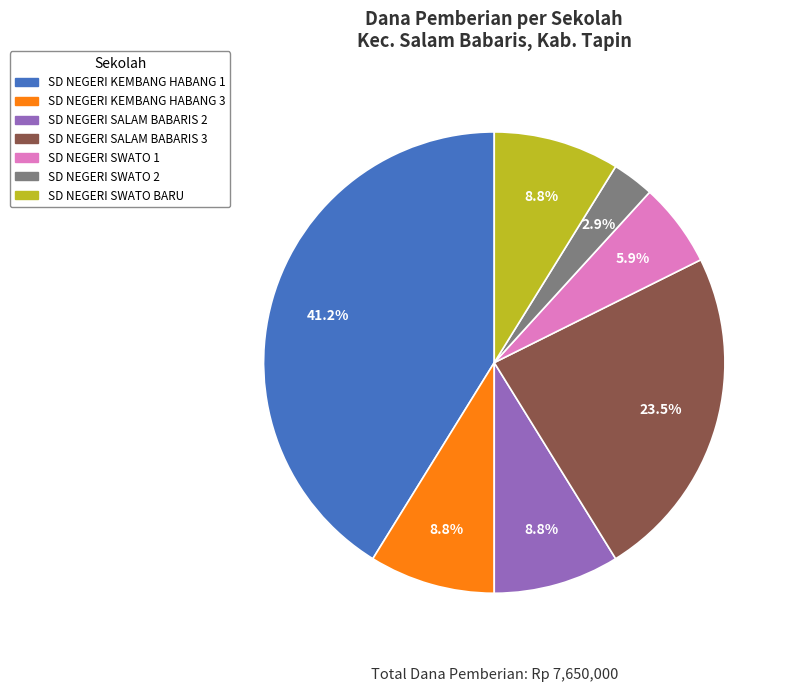

How many slices are in this pie chart?

7